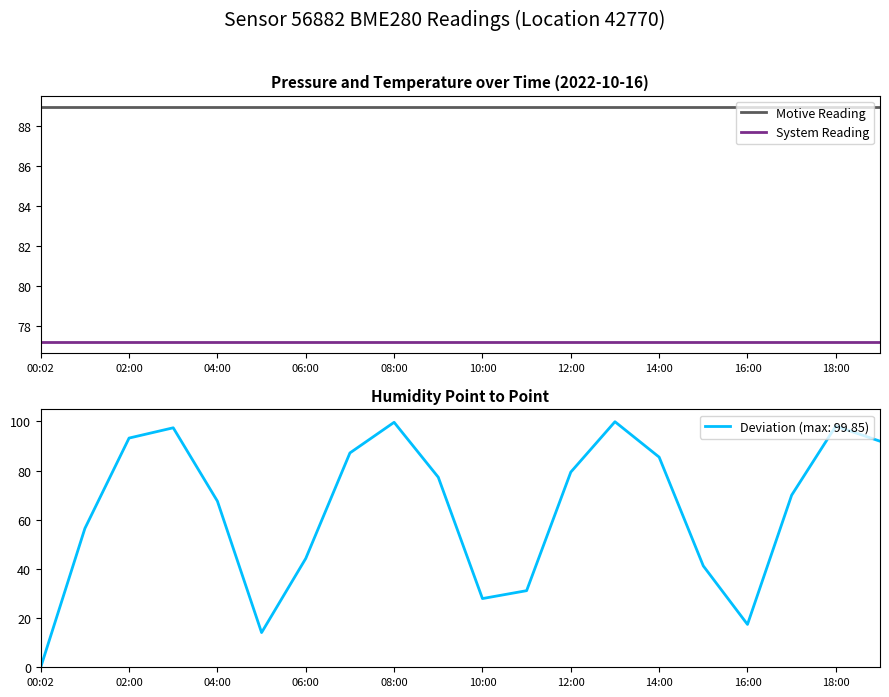

True or false: System Reading and Motive Reading intersect in this chart.

False